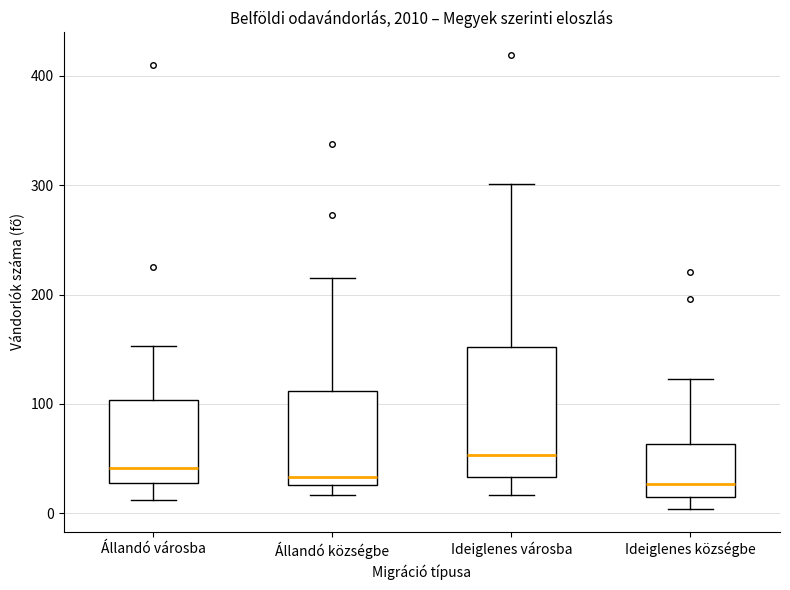

Comparing the boxes themselves (not the whiskers), which one is the tallest?

Ideiglenes városba